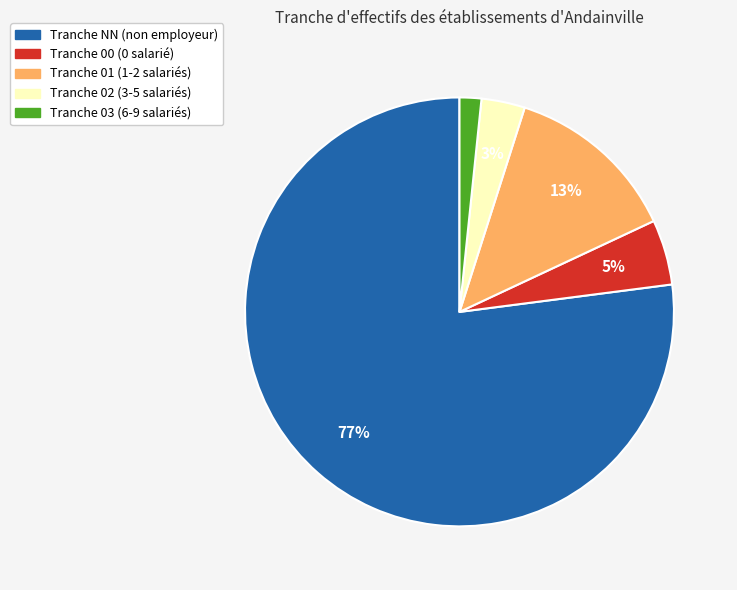

Which has a higher value, Tranche 02 (3-5 salariés) or Tranche 00 (0 salarié)?

Tranche 00 (0 salarié)